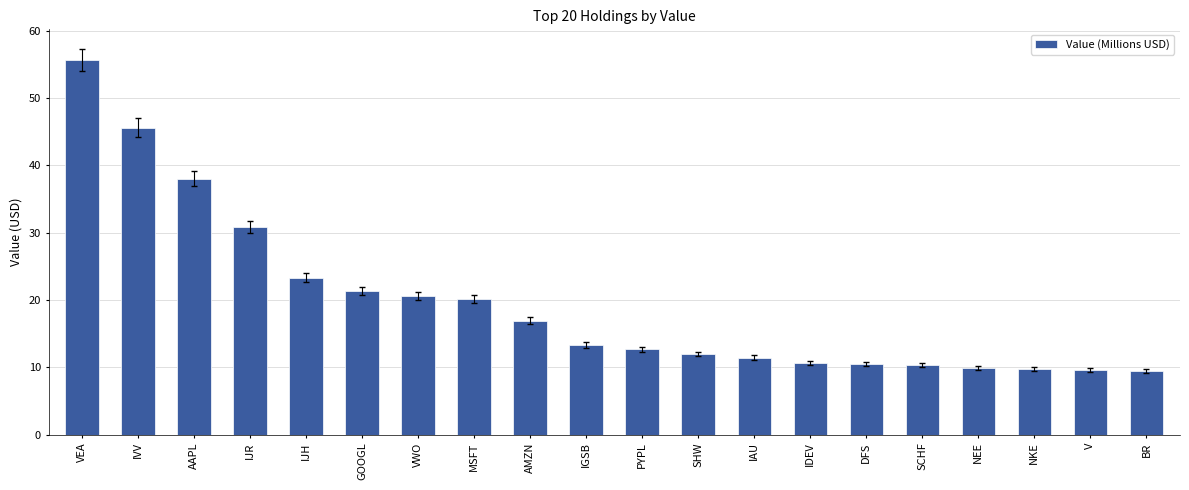

Approximately how many times larger is the value at DFS compared to MSFT?

0.5